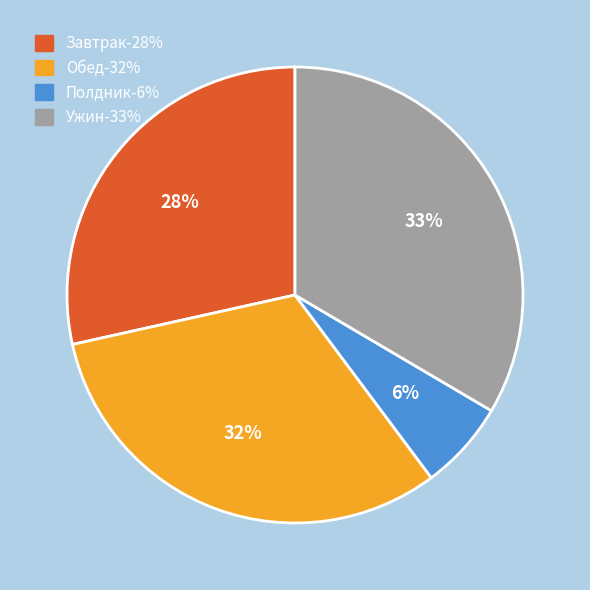

Between Ужин and Полдник, which is larger?

Ужин